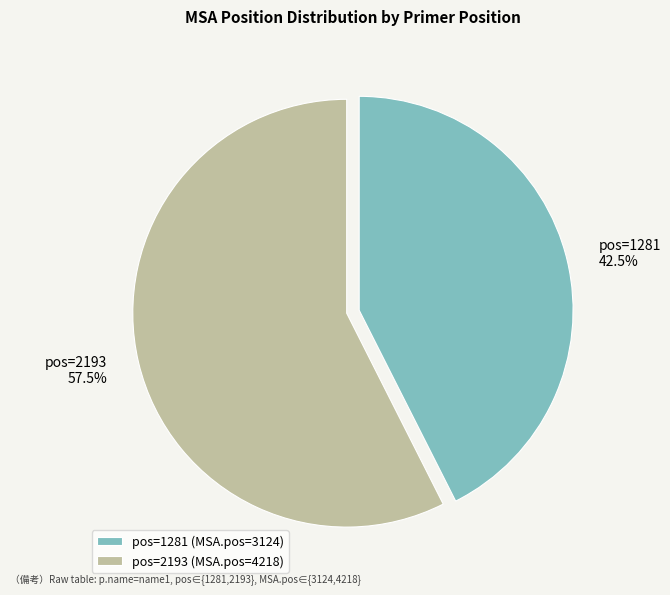

Approximately how many times larger is the value at pos=1281 compared to pos=2193?

0.7